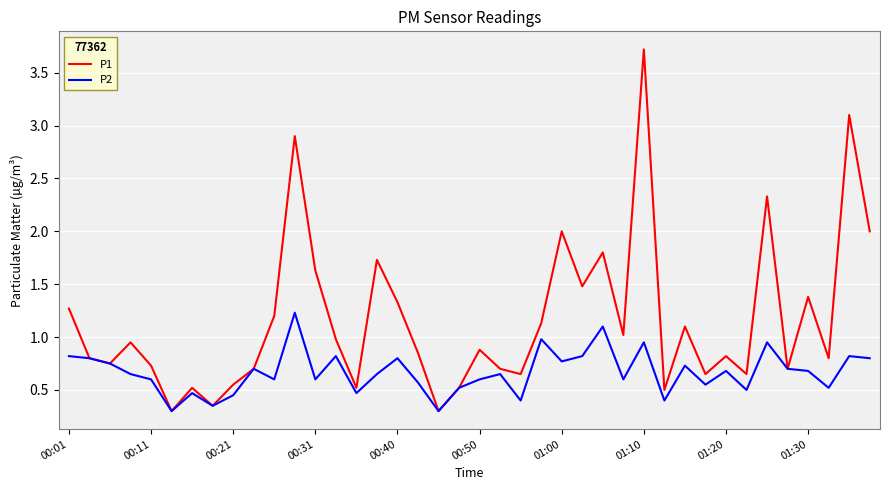

What is the maximum value shown in the chart?

3.7